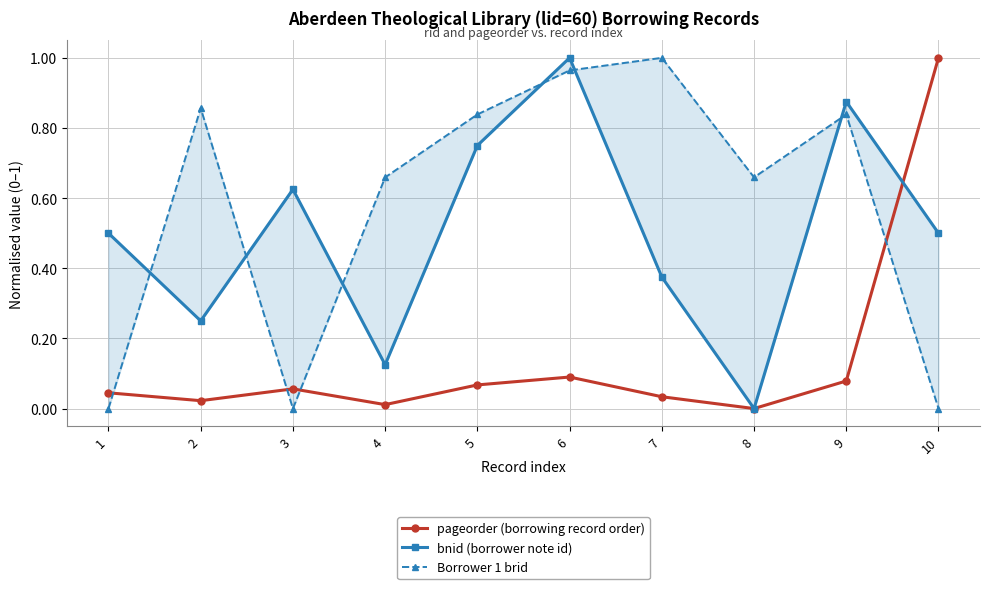

At how many categories does at least one series exceed 0?

10